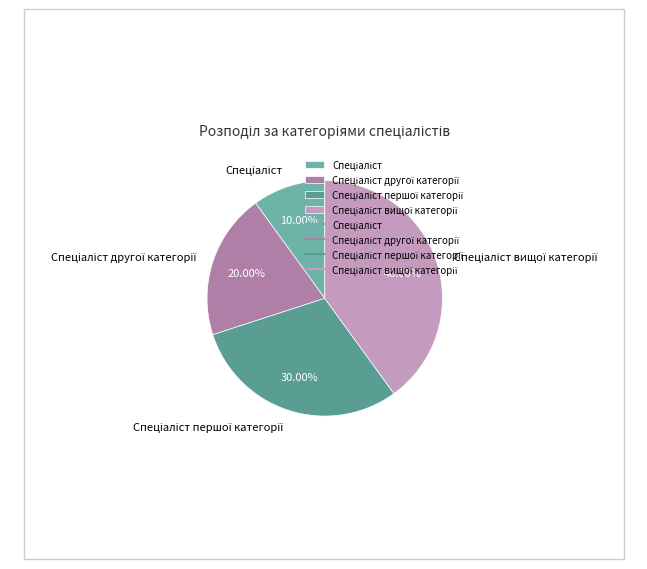

How many slices are in this pie chart?

4